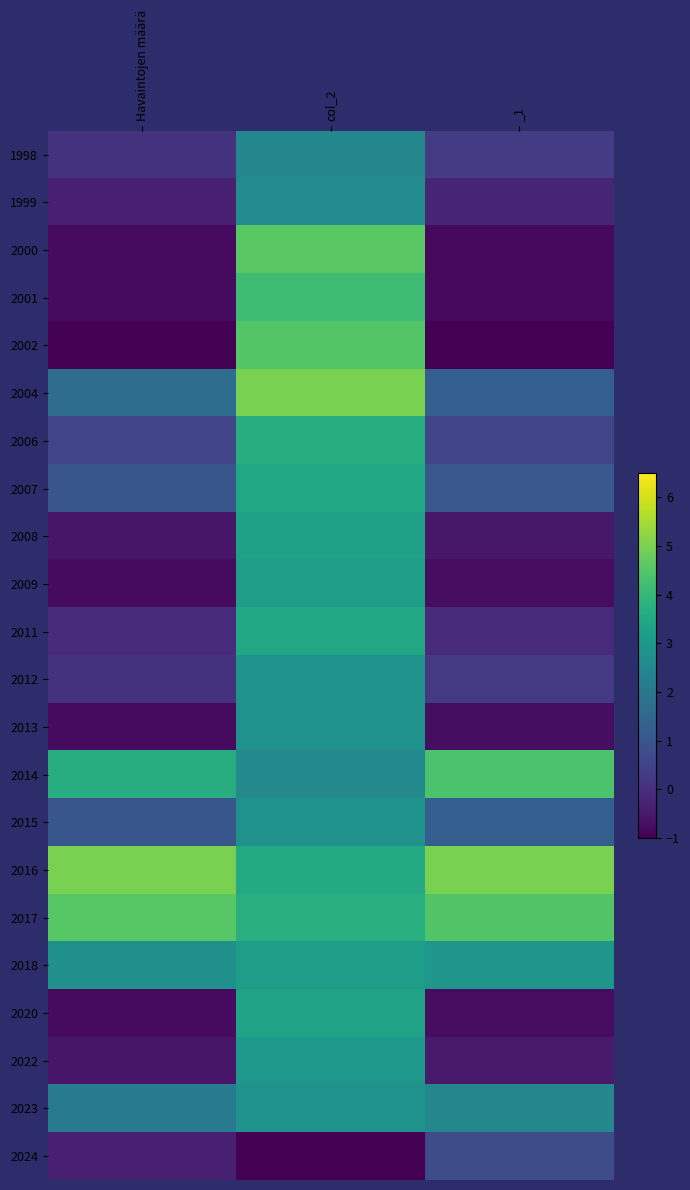

At which category is the sum across all series the highest?

col_2